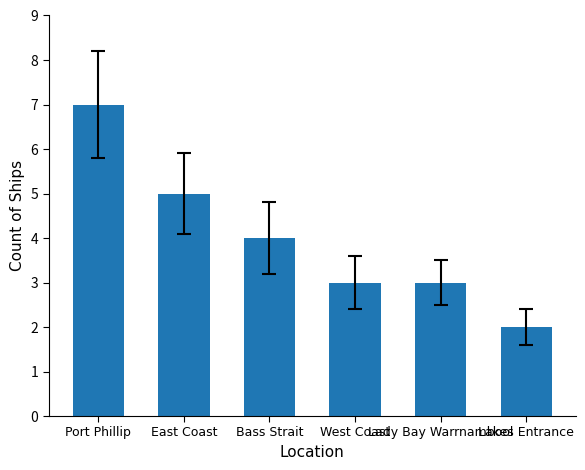

Reading right to left, list all the values displayed in this chart.

2	3	3	4	5	7